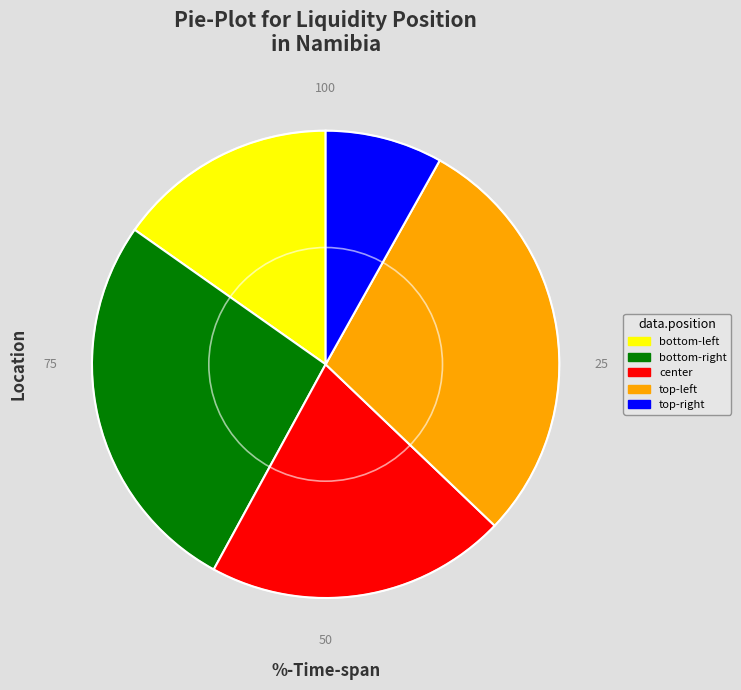

Is there any slice that represents more than half of the pie?

No